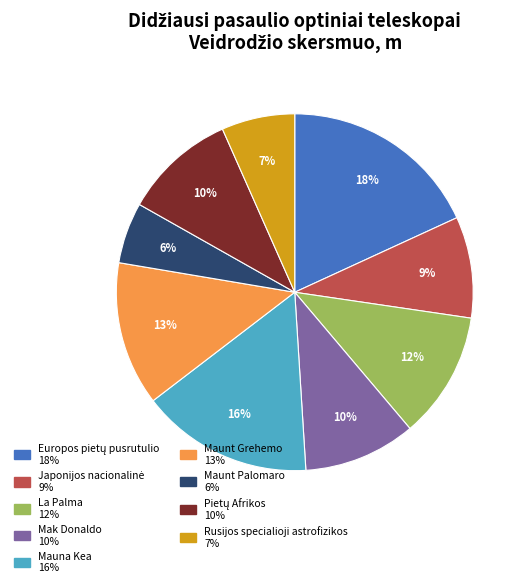

True or false: Maunt Grehemo accounts for 13% of the total.

True